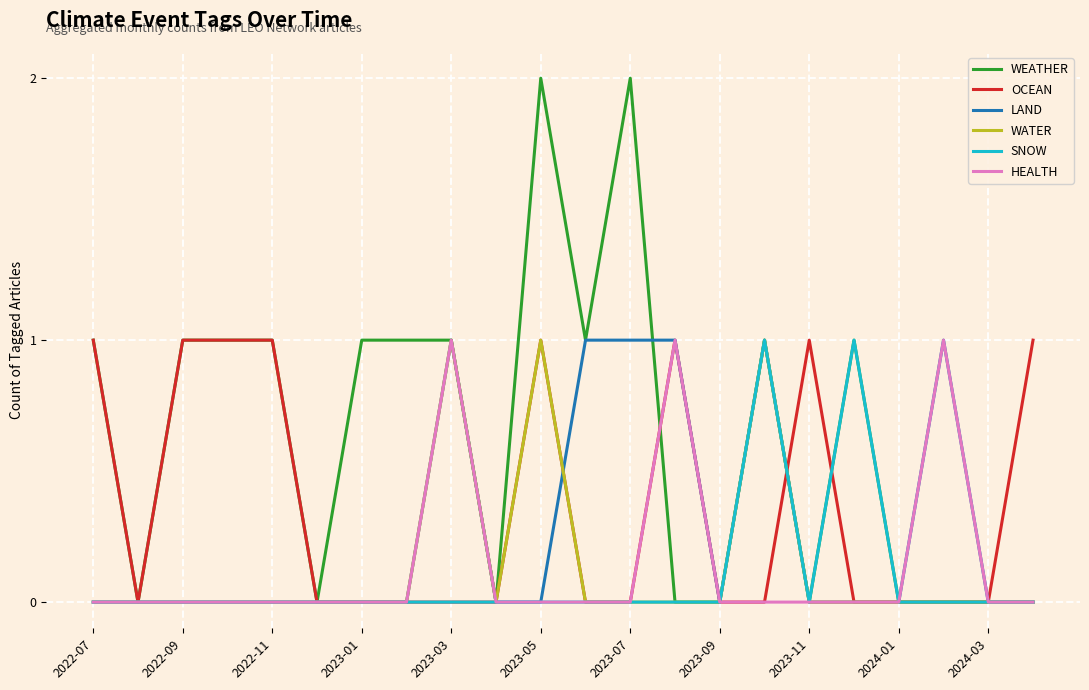

Reading left to right, what are all the values shown in this chart?

WEATHER: 1	0	1	1	1	0	1	1	1	0	2	1	2	0	0	1	0	1	0	0	0	0
OCEAN: 1	0	1	1	1	0	0	0	0	0	1	0	0	1	0	0	1	0	0	0	0	1
LAND: 0	0	0	0	0	0	0	0	1	0	0	1	1	1	0	1	0	0	0	1	0	0
WATER: 0	0	0	0	0	0	0	0	1	0	1	0	0	0	0	1	0	0	0	0	0	0
SNOW: 0	0	0	0	0	0	0	0	0	0	0	0	0	0	0	1	0	1	0	0	0	0
HEALTH: 0	0	0	0	0	0	0	0	1	0	0	0	0	1	0	0	0	0	0	1	0	0